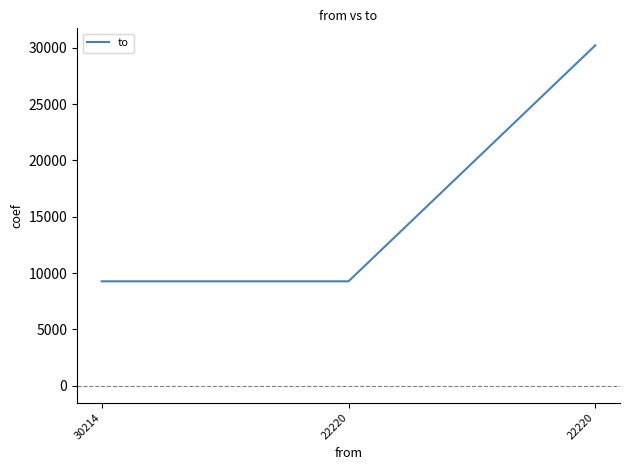

The value at 30214 is 9262. True or false?

True